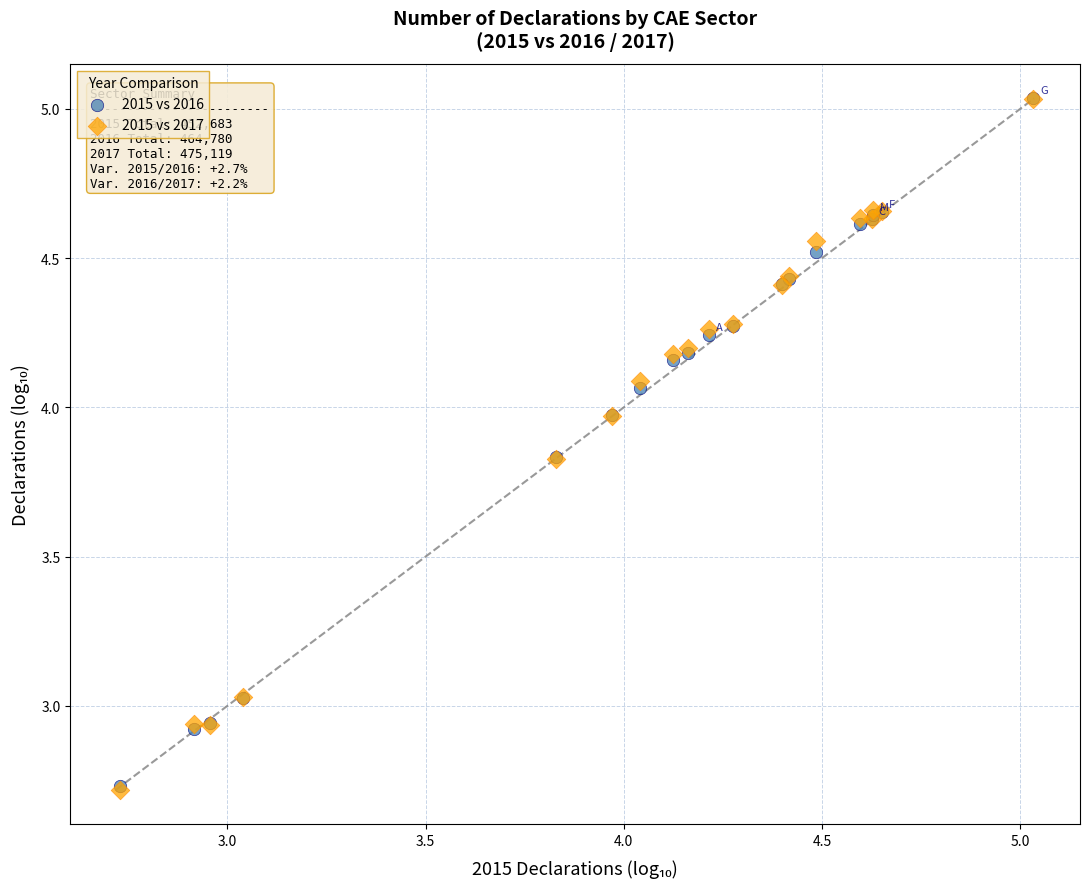

What are all the series names shown in the legend?

2015 vs 2016, 2015 vs 2017